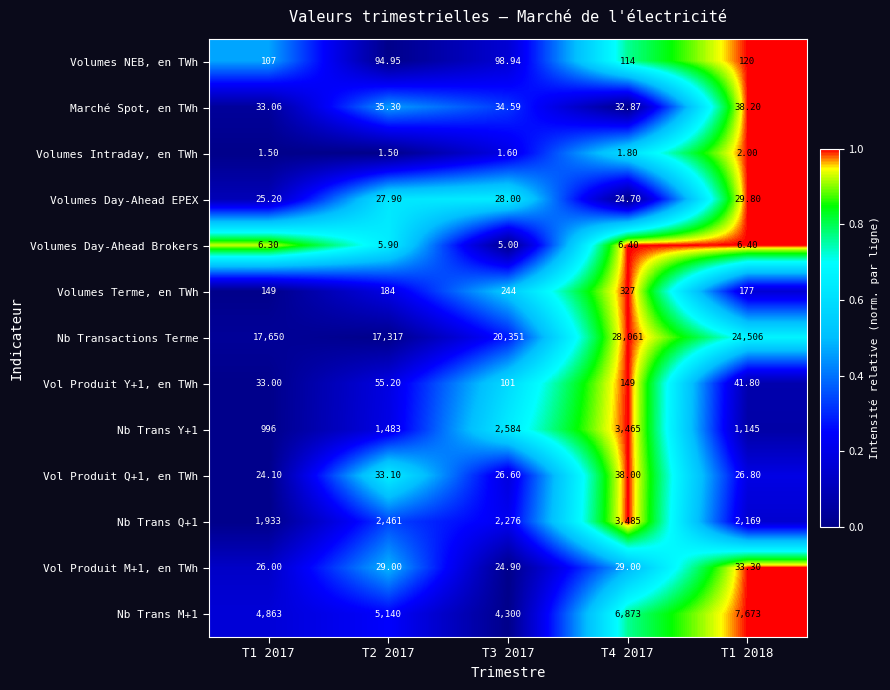

How many data points in Vol Produit Q+1, en TWh are above 26?

4